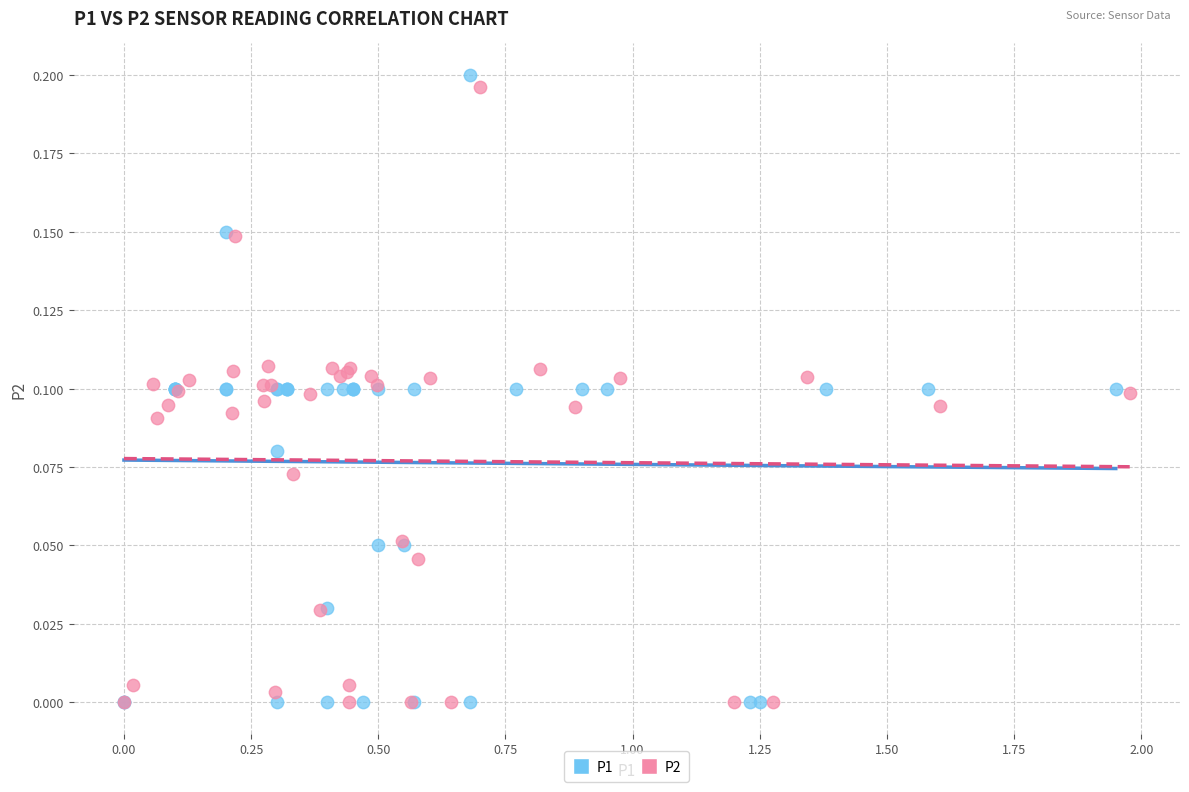

Which series reaches the maximum Y coordinate?

P1